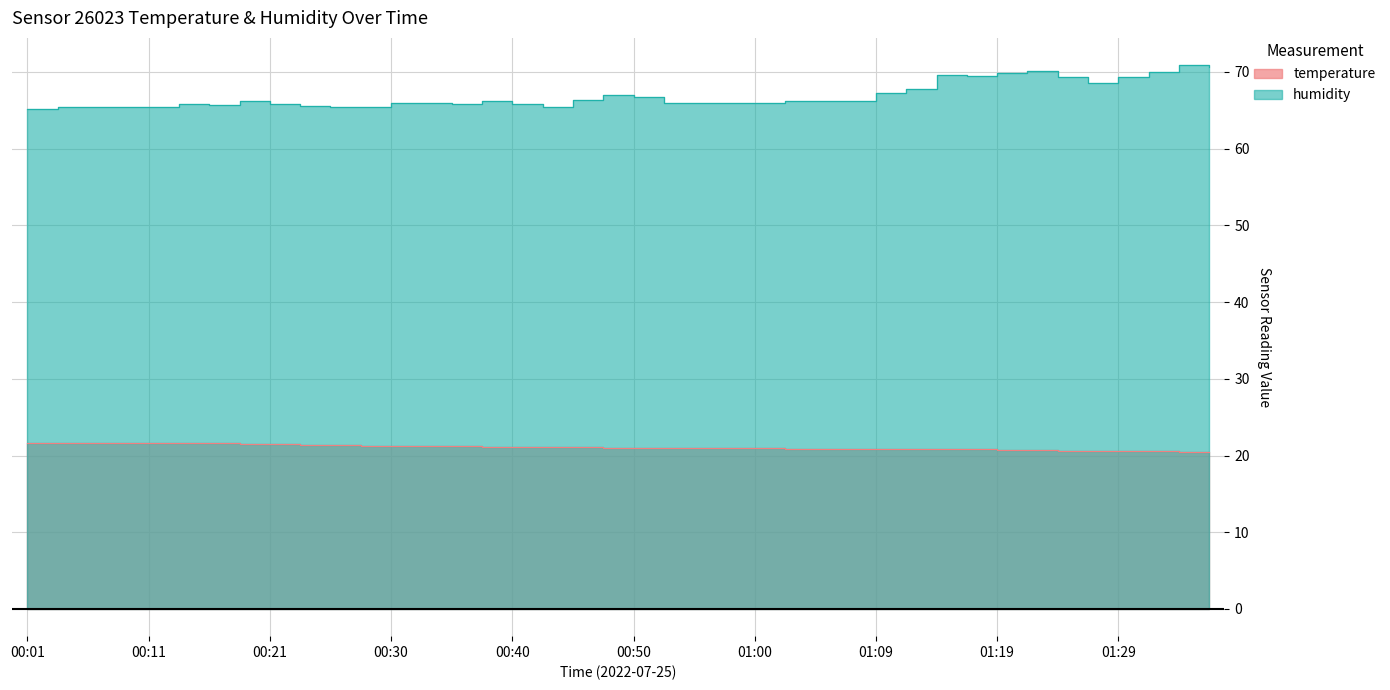

The humidity series shows 106.3 at 01:07. True or false?

False